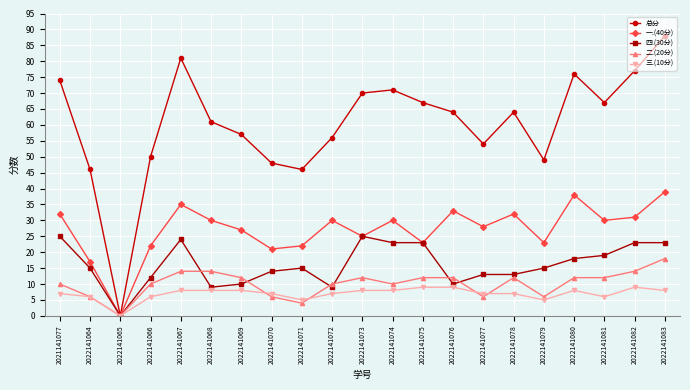

Reading left to right, extract all data points from this chart.

总分: 74	46	0	50	81	61	57	48	46	56	70	71	67	64	54	64	49	76	67	77	88
一.(40分): 32	17	0	22	35	30	27	21	22	30	25	30	23	33	28	32	23	38	30	31	39
四.(30分): 25	15	0	12	24	9	10	14	15	9	25	23	23	10	13	13	15	18	19	23	23
二.(20分): 10	6	0	10	14	14	12	6	4	10	12	10	12	12	6	12	6	12	12	14	18
三.(10分): 7	6	0	6	8	8	8	7	5	7	8	8	9	9	7	7	5	8	6	9	8